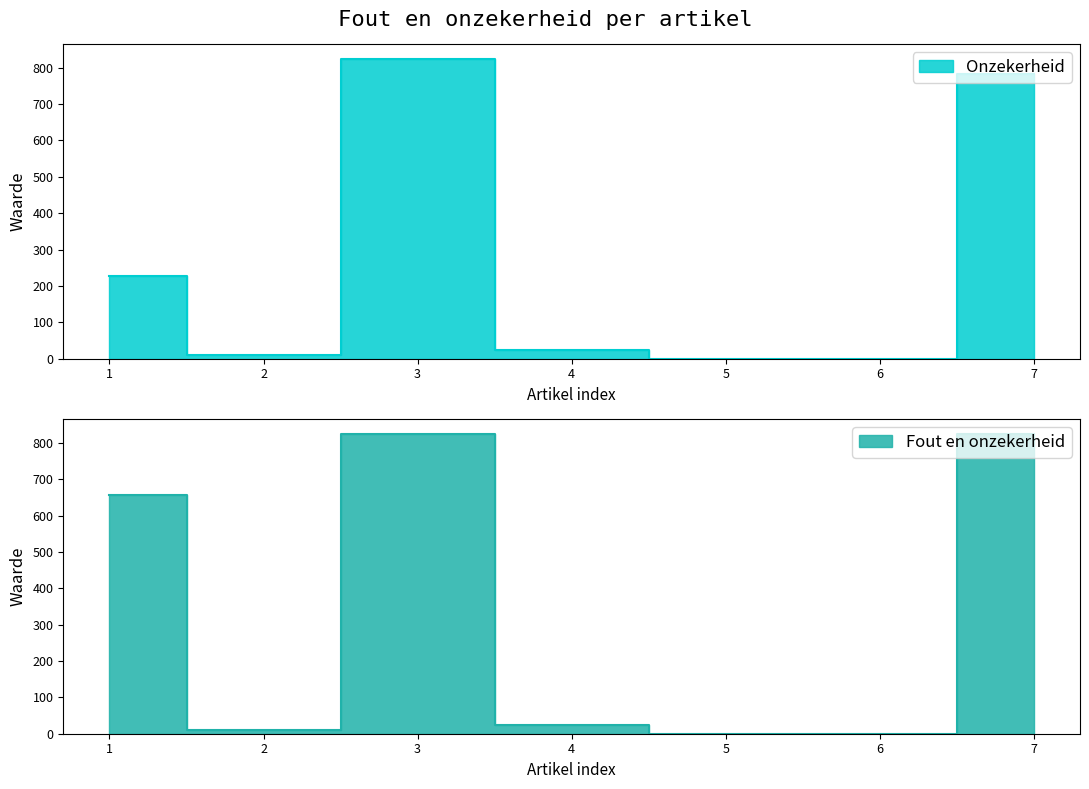

What is the value of the Fout en onzekerheid point at the 1st from the left?

658